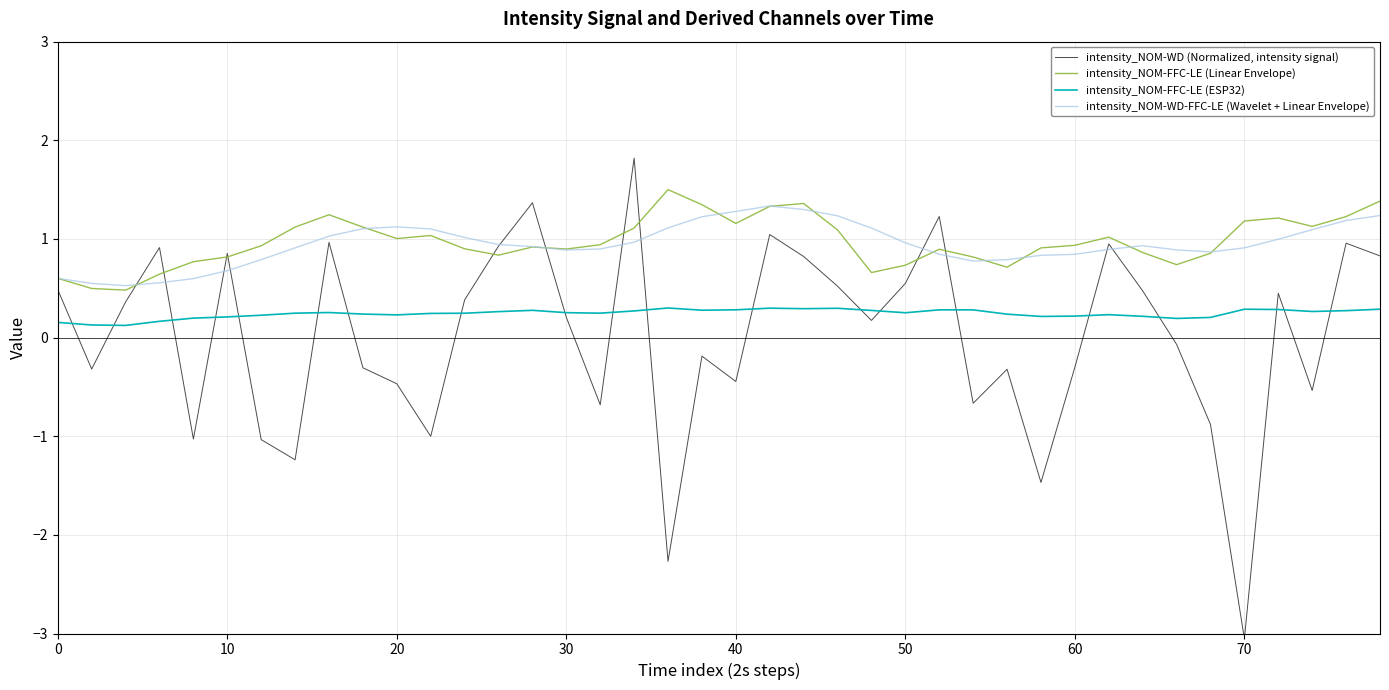

True or false: intensity_NOM-FFC-LE (Linear Envelope) and intensity_NOM-FFC-LE (ESP32) intersect in this chart.

False